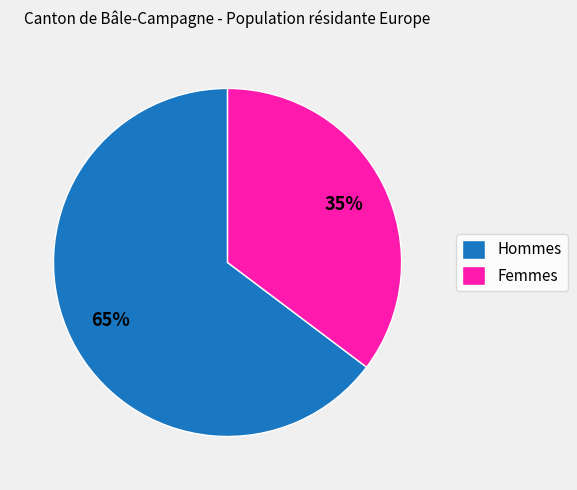

Approximately how many times larger is the value at Femmes compared to Hommes?

0.5